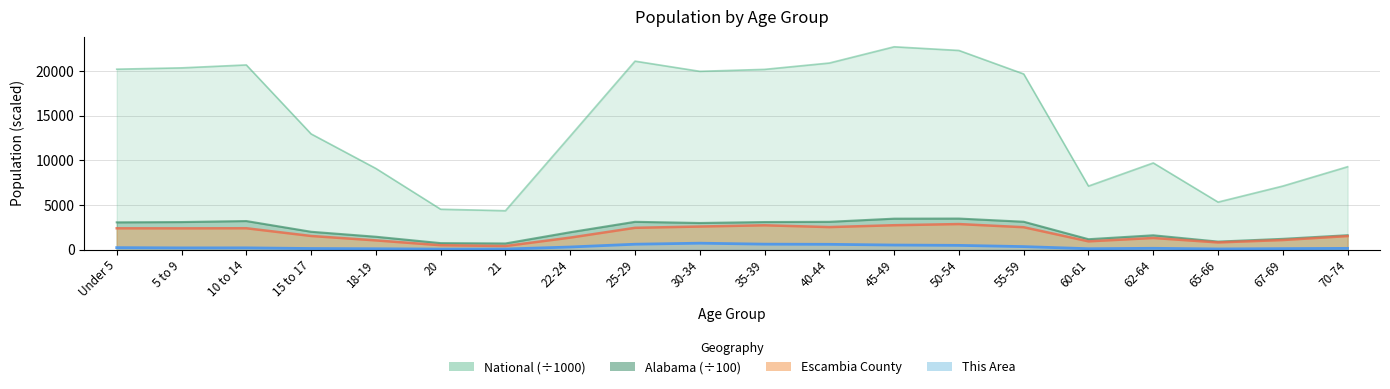

Between 20 and 15 to 17, which is larger?

15 to 17